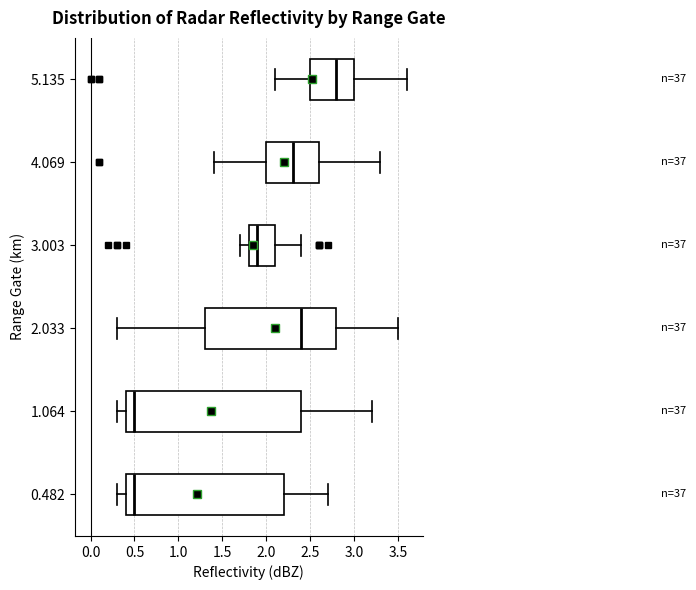

Reading bottom to top, read every box against the x-axis: the position of its median line, the range the box covers, and the ends of its whiskers. The values are not printed on the chart, so give them approximately, as read against the axis.

0.482: median 0.5, box 0.4 to 2.2, whiskers 0.3 to 2.7
1.064: median 0.5, box 0.4 to 2.4, whiskers 0.3 to 3.2
2.033: median 2.4, box 1.3 to 2.8, whiskers 0.3 to 3.5
3.003: median 1.9, box 1.8 to 2.1, whiskers 1.7 to 2.4
4.069: median 2.3, box 2.0 to 2.6, whiskers 1.4 to 3.3
5.135: median 2.8, box 2.5 to 3.0, whiskers 2.1 to 3.6